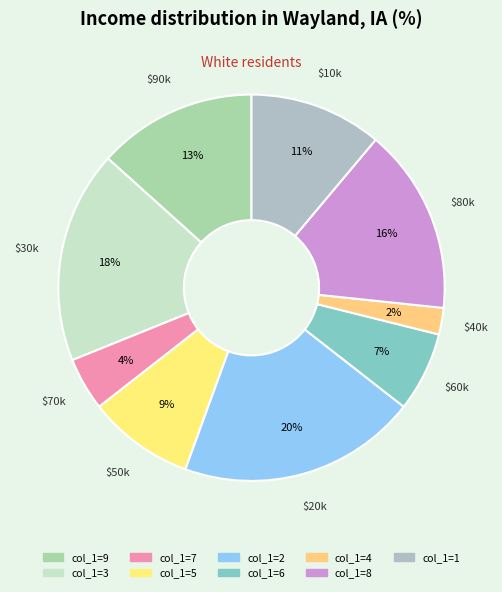

How many segments does this pie chart have?

9